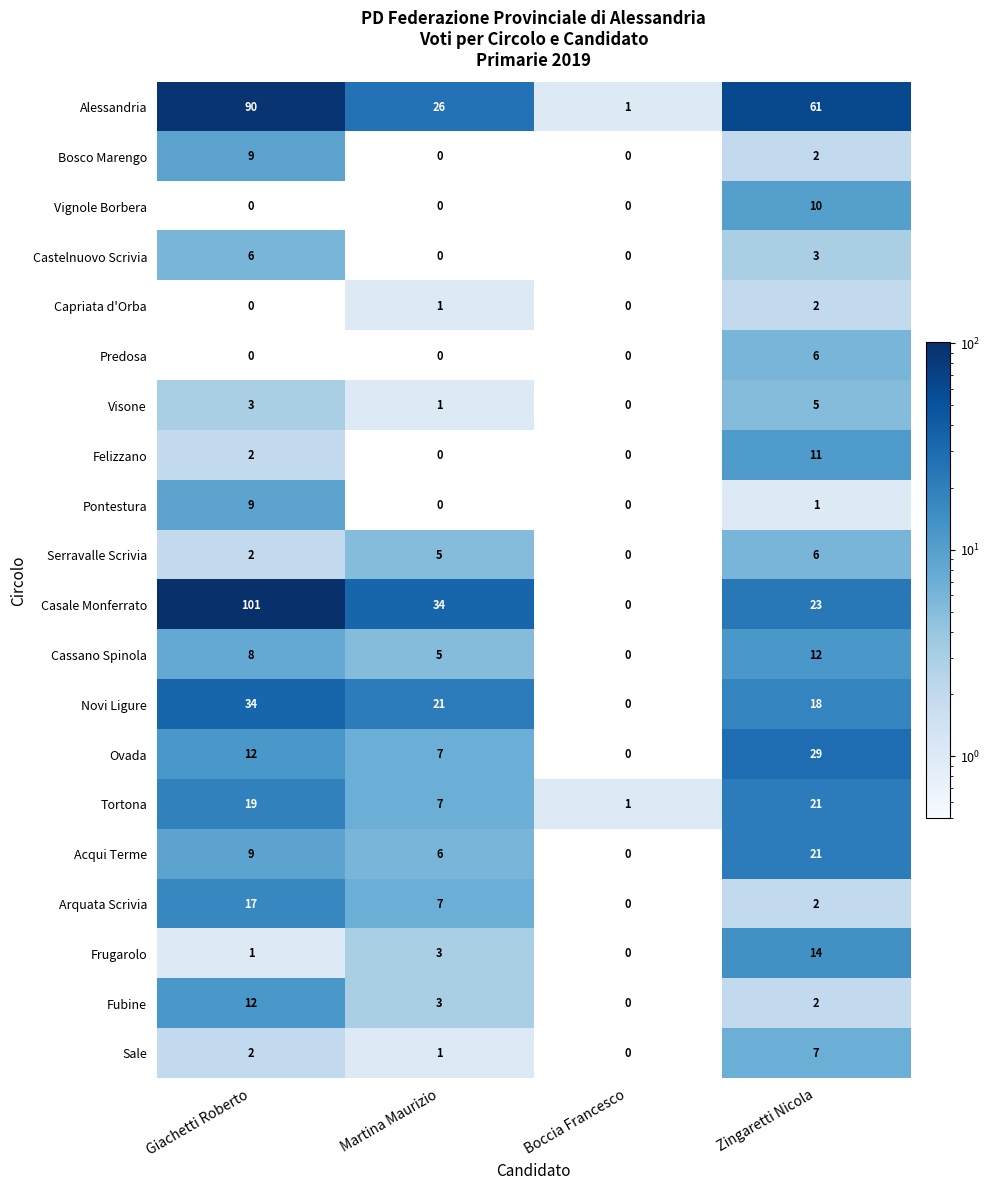

What is the sum of the Novi Ligure values at Martina Maurizio and Giachetti Roberto?

55